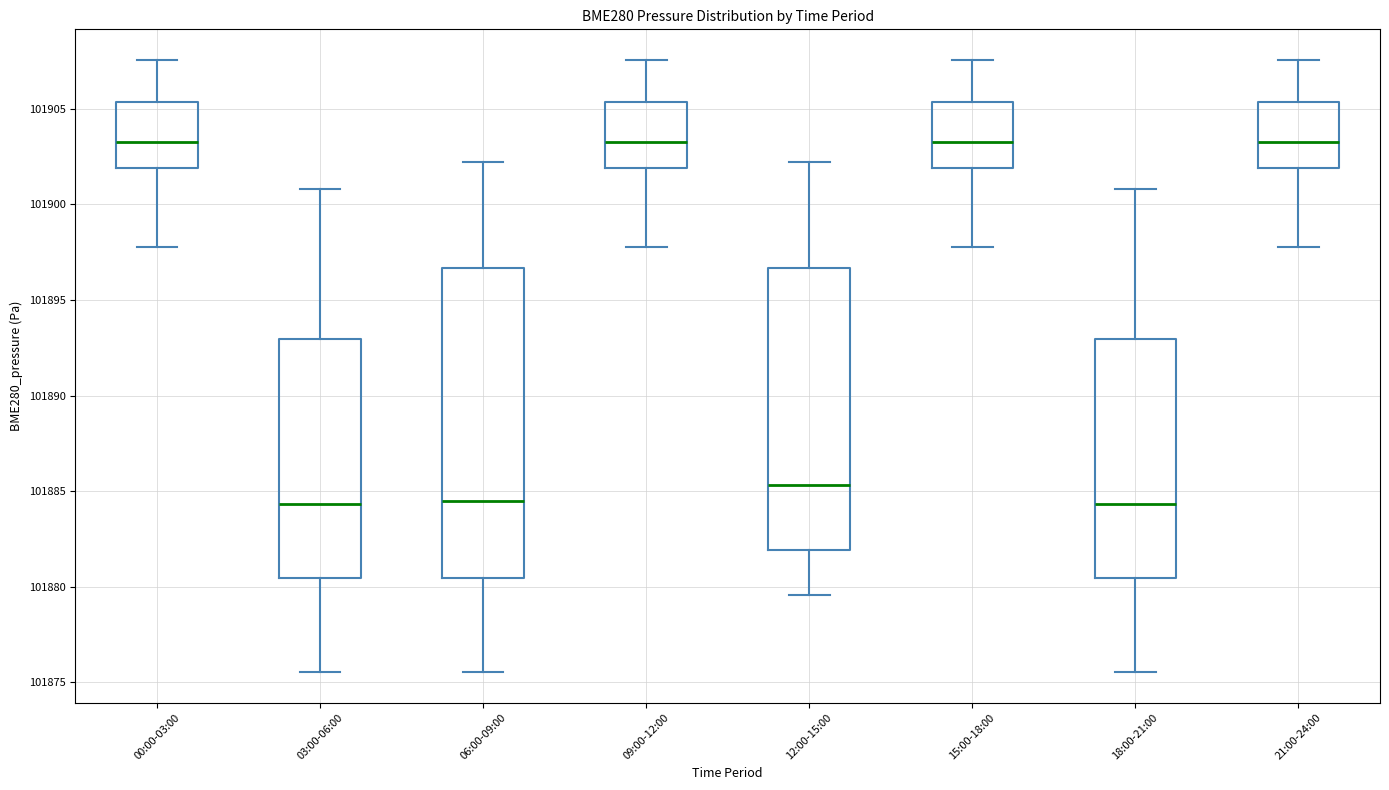

Which box is the tallest, from its lower edge to its upper edge?

06:00-09:00